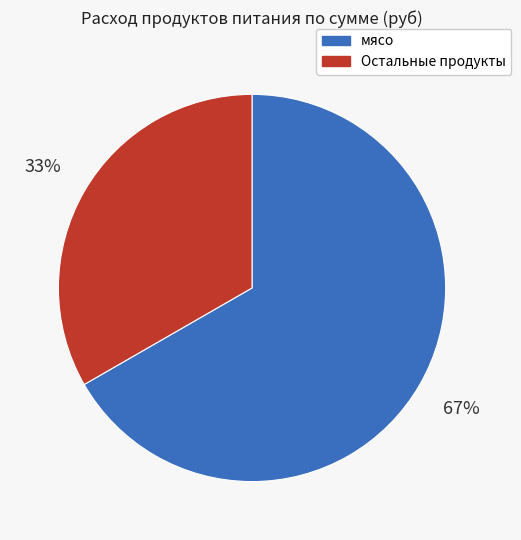

Is there a majority slice in this chart?

Yes